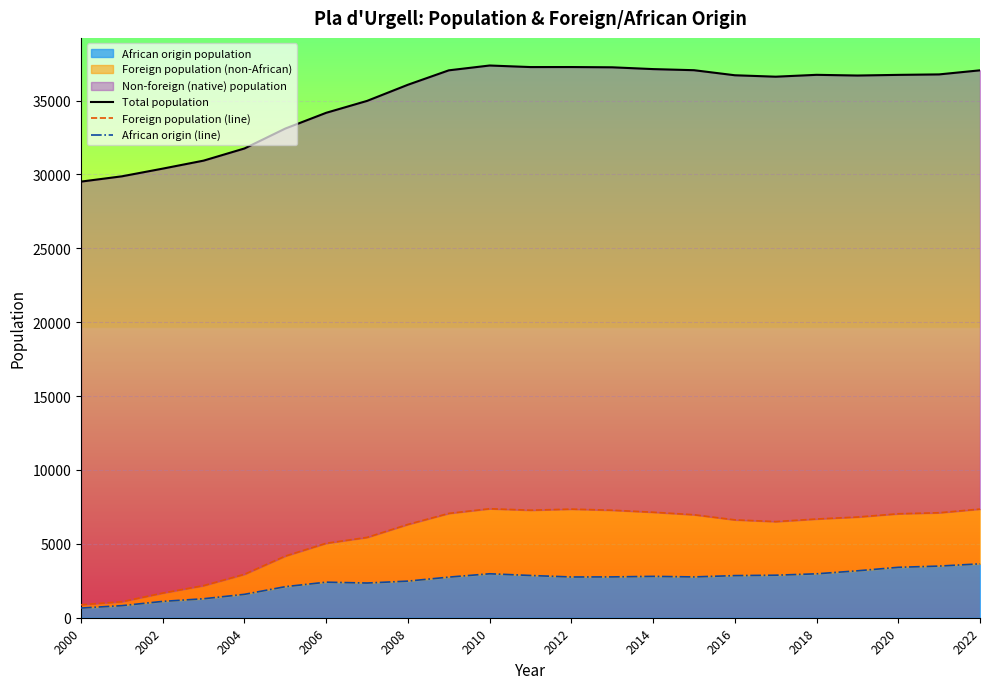

The African origin population series shows 565 at 2012. True or false?

False